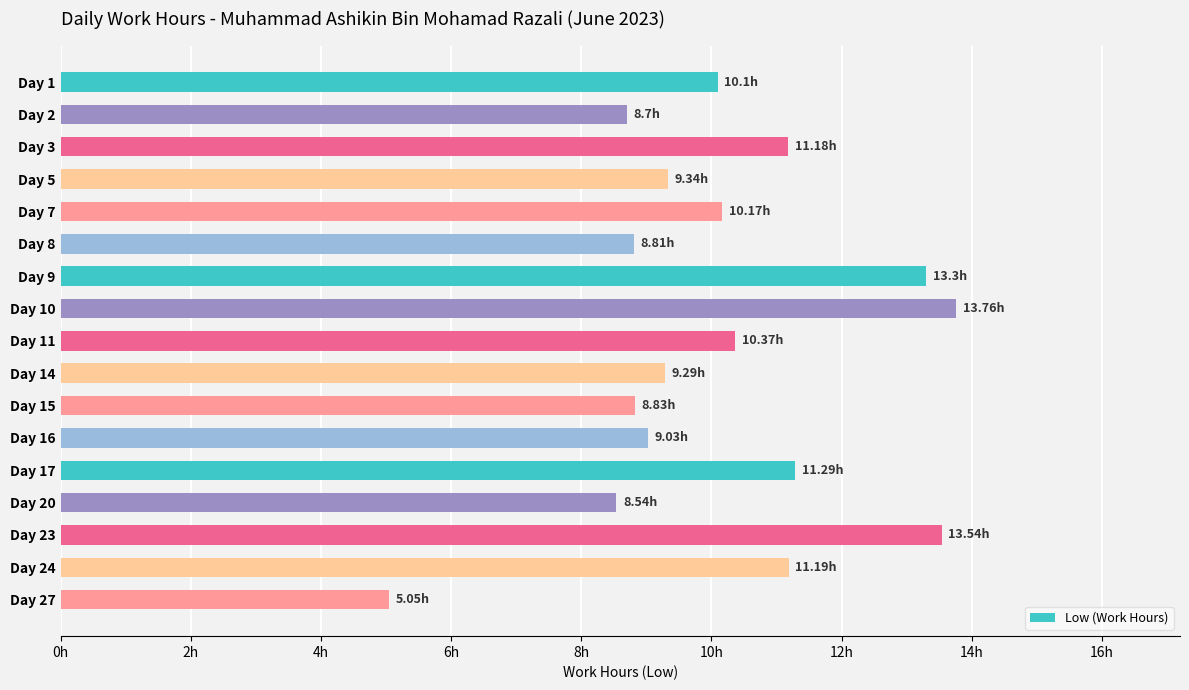

Are the bars horizontal?

Yes